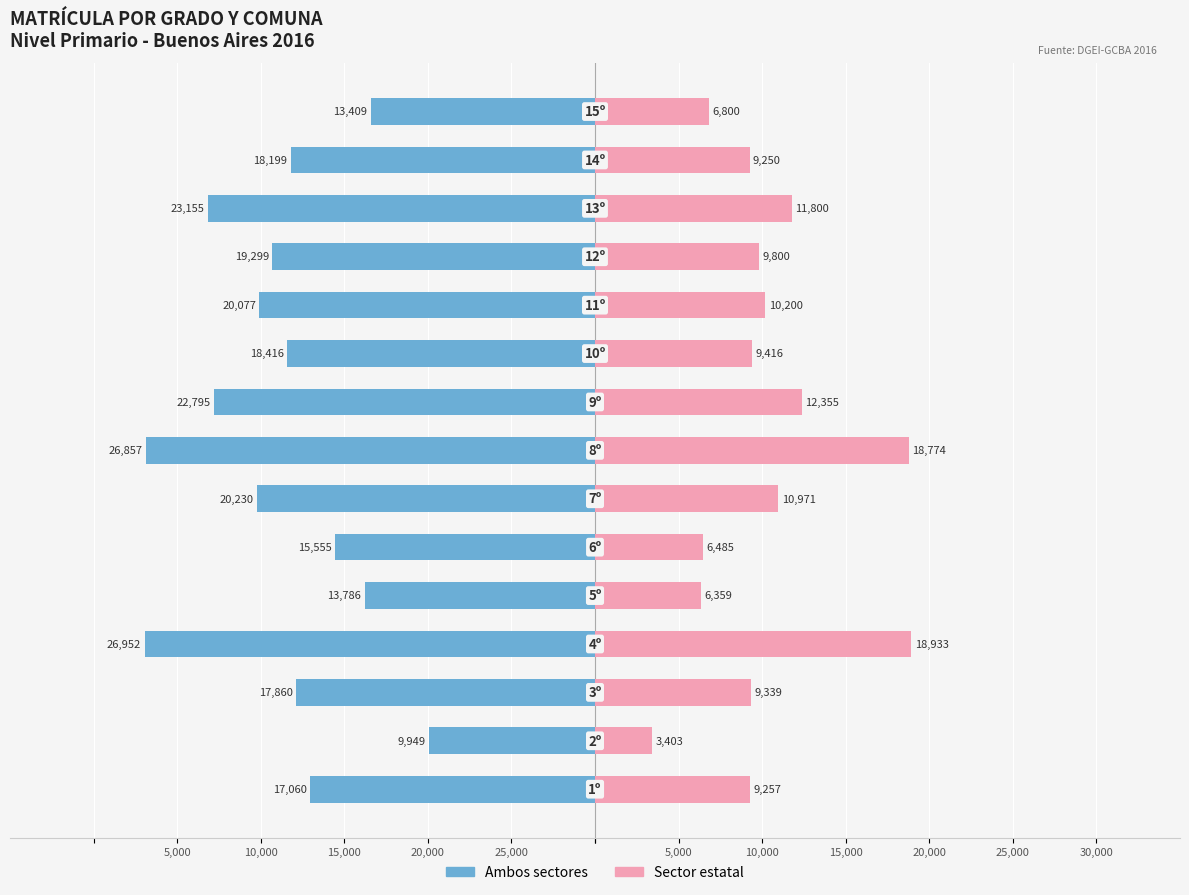

Does the chart contain stacked bars?

No